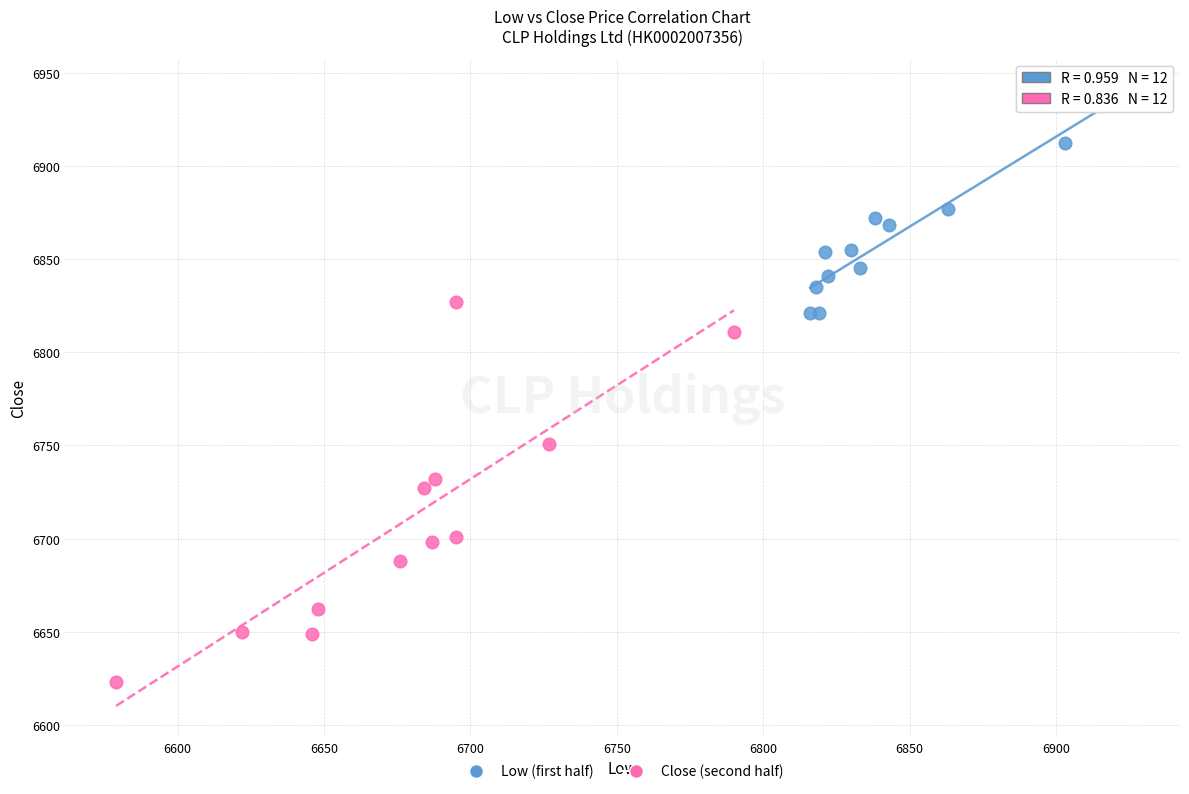

Which series has the widest spread of Y values?

Close (second half)